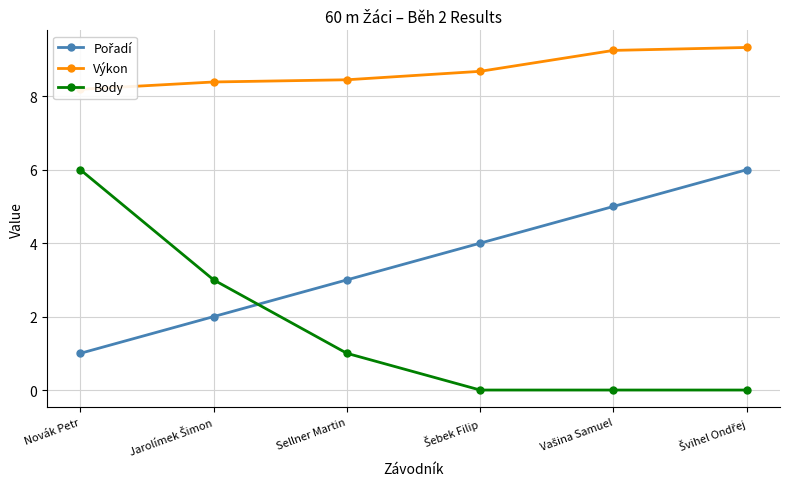

List the labels in order of Pořadí value, largest first.

Švihel Ondřej, Vašina Samuel, Šebek Filip, Sellner Martin, Jarolímek Šimon, Novák Petr